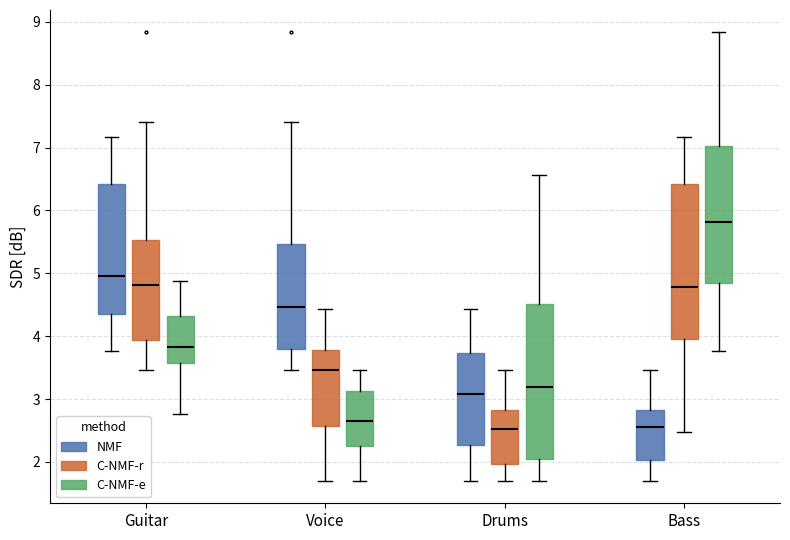

Which box's median line is the highest?

Bass (C-NMF-e)